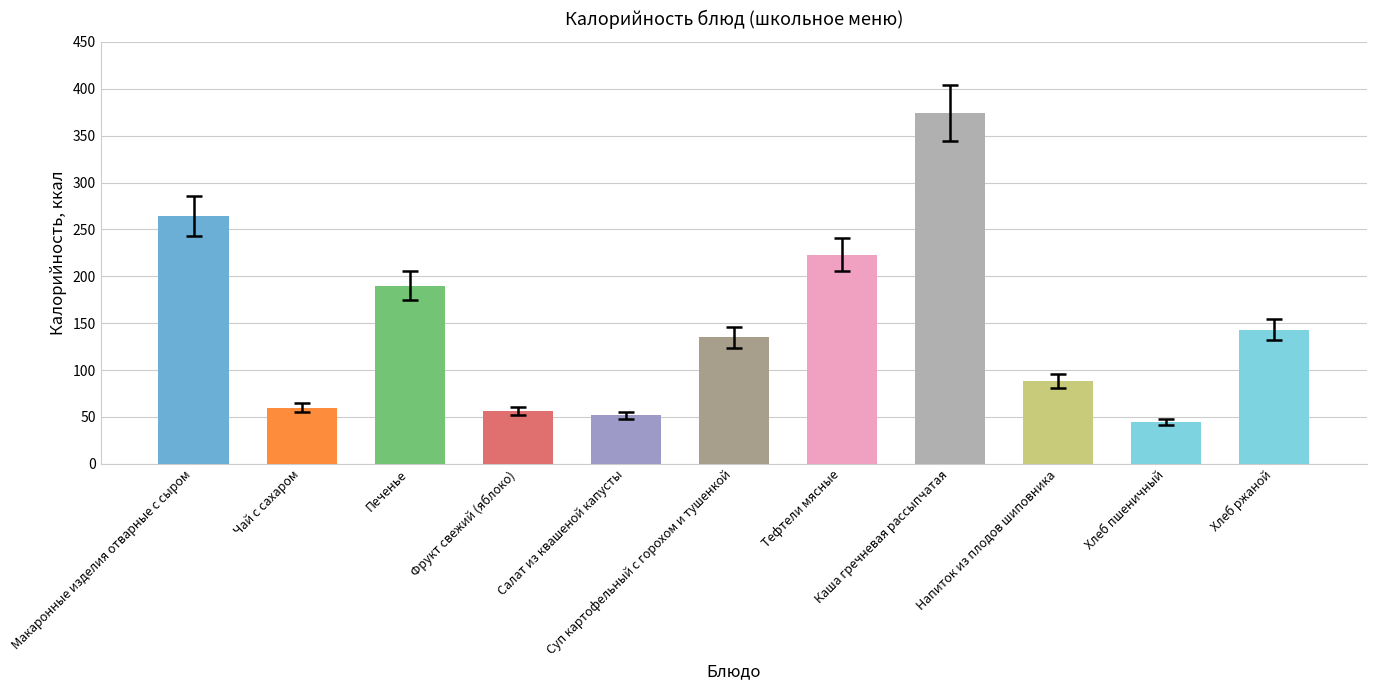

The chart shows a value of 631.4 at Каша гречневая рассыпчатая. True or false?

False